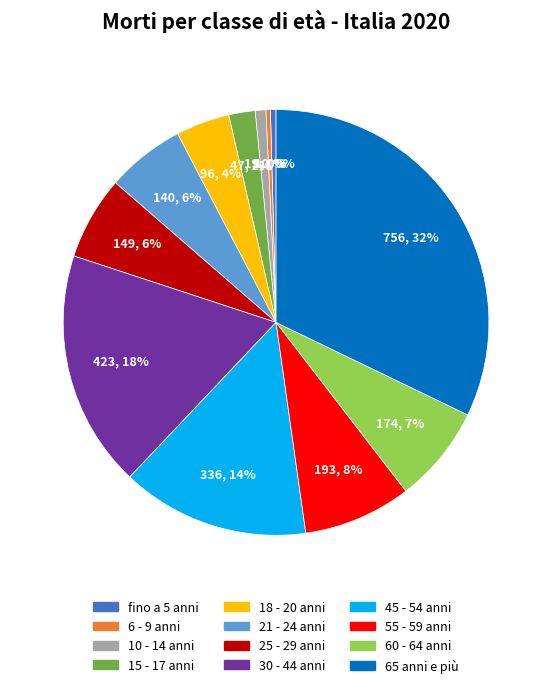

To the nearest percent, what is the combined percentage of 21 - 24 anni and 60 - 64 anni?

13%